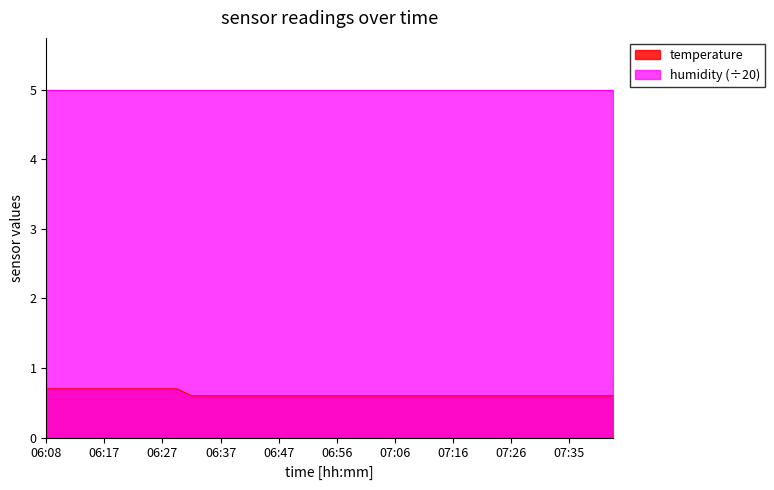

Does the chart have visible grid lines?

No